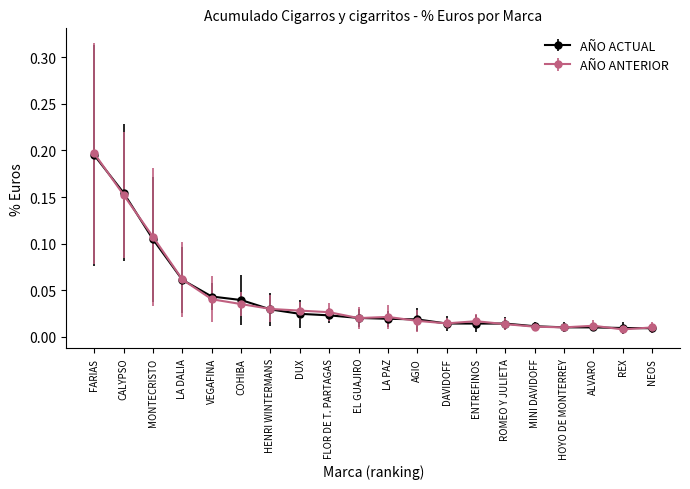

True or false: AÑO ACTUAL and AÑO ANTERIOR intersect in this chart.

True